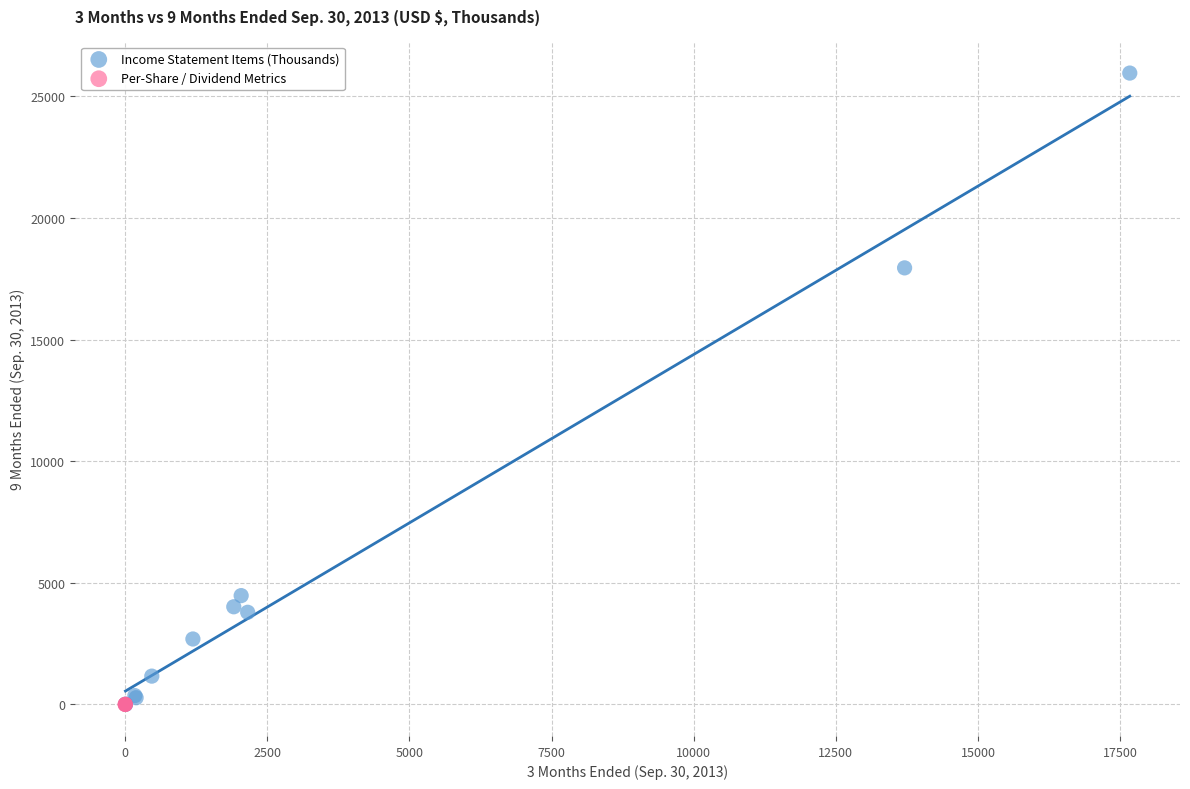

Which series contains the highest Y value?

Income Statement Items (Thousands)